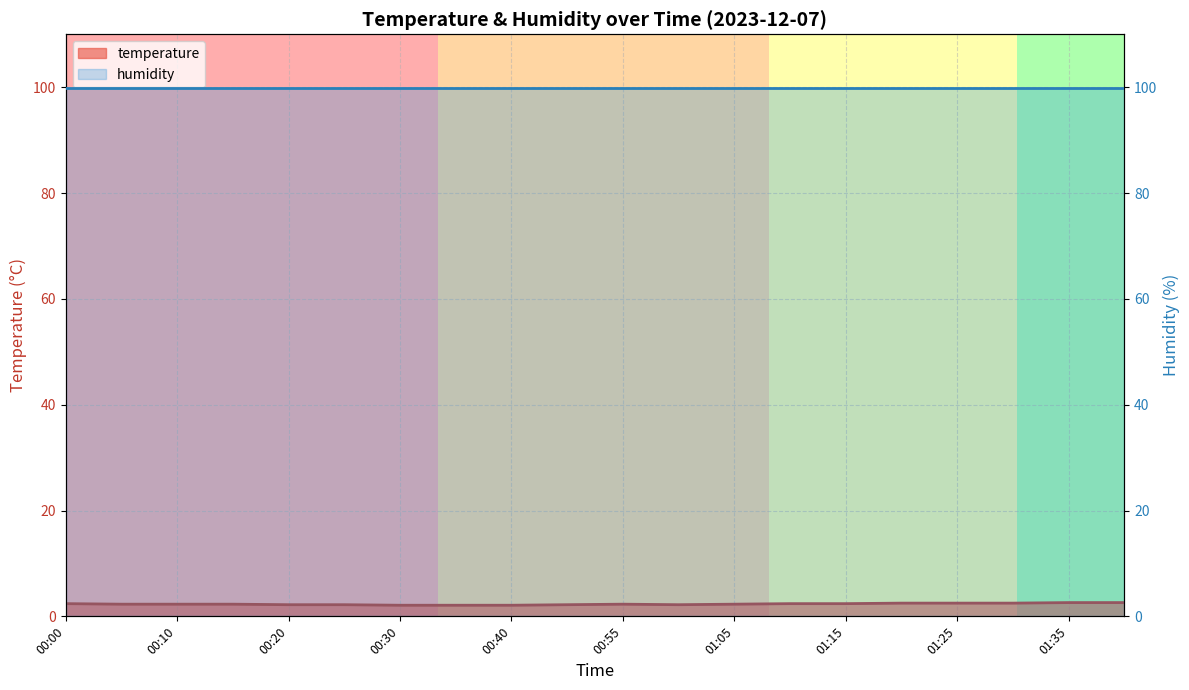

Does the chart display data point markers on the line(s)?

No